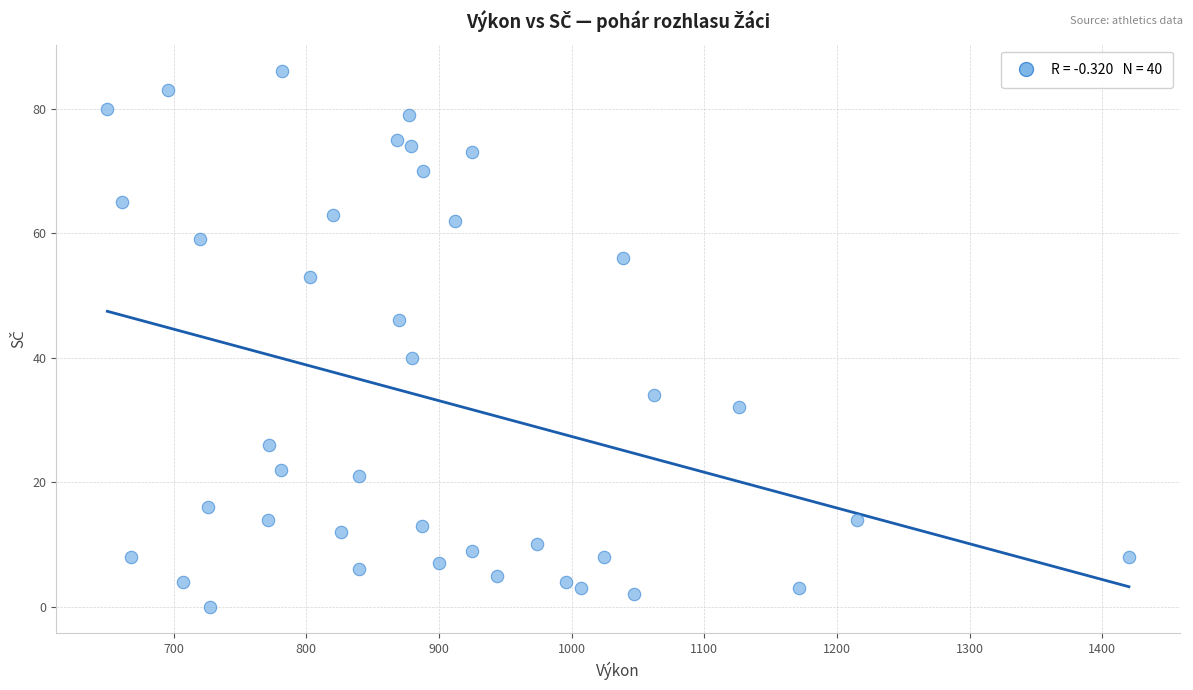

What is the range of X values (max minus min)?

770